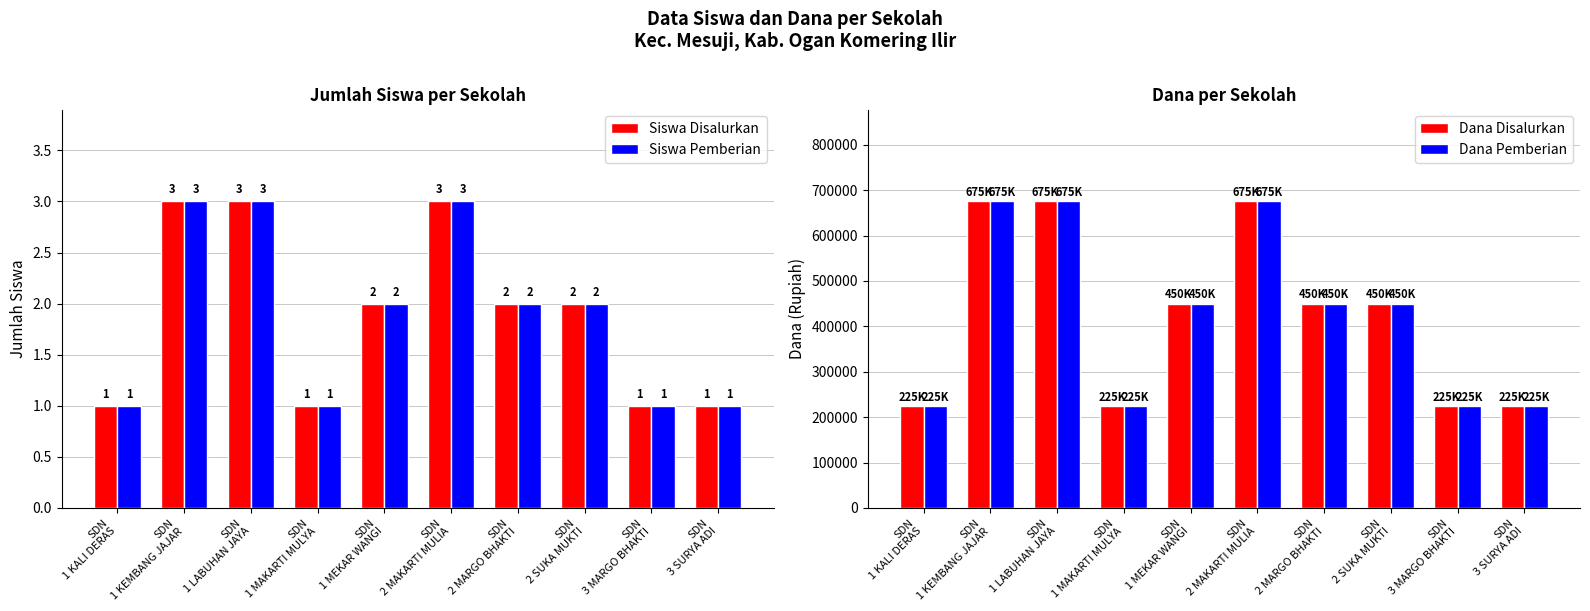

Reading left to right, extract all data points from this chart.

Siswa Disalurkan: 1	3	3	1	2	3	2	2	1	1
Siswa Pemberian: 1	3	3	1	2	3	2	2	1	1
Dana Disalurkan: 225000	675000	675000	225000	450000	675000	450000	450000	225000	225000
Dana Pemberian: 225000	675000	675000	225000	450000	675000	450000	450000	225000	225000